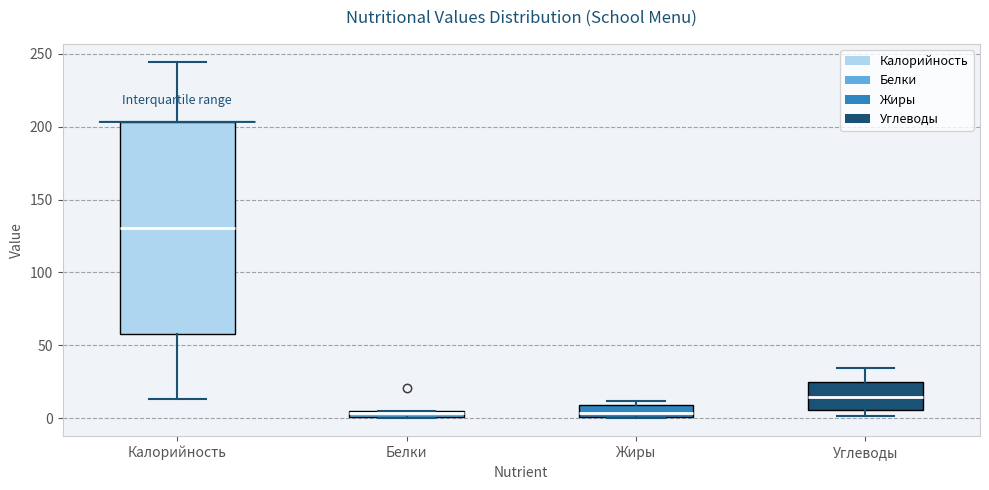

Comparing the boxes themselves (not the whiskers), which one is the tallest?

Калорийность